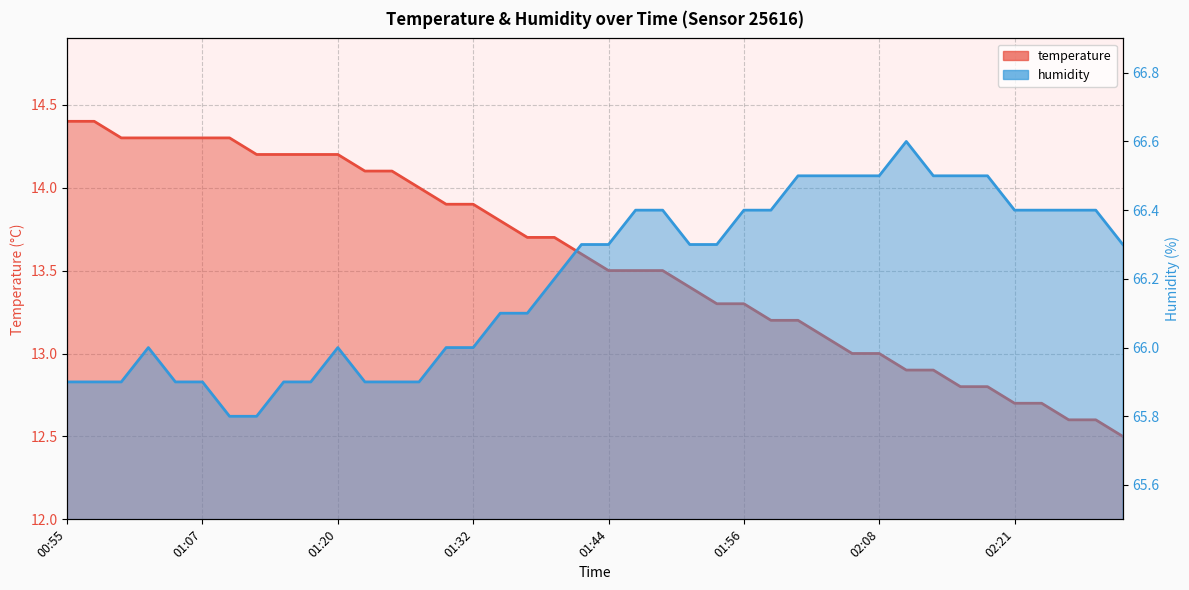

What is the total value across all series at 02:21?

79.1